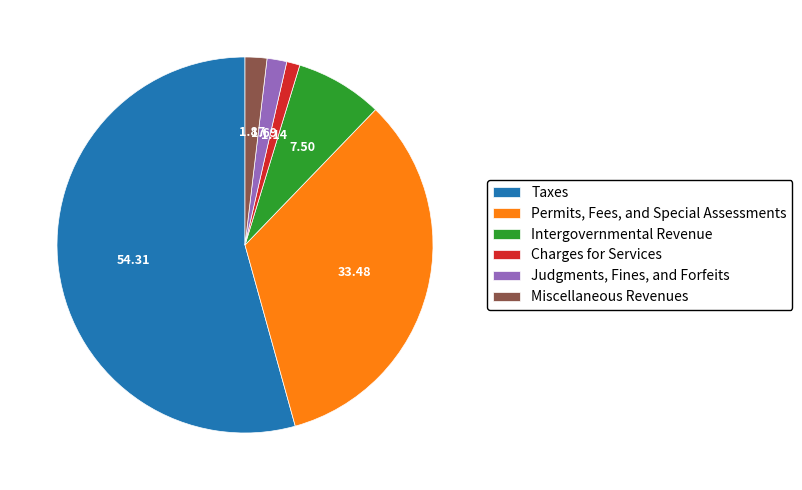

What is the majority slice?

Taxes